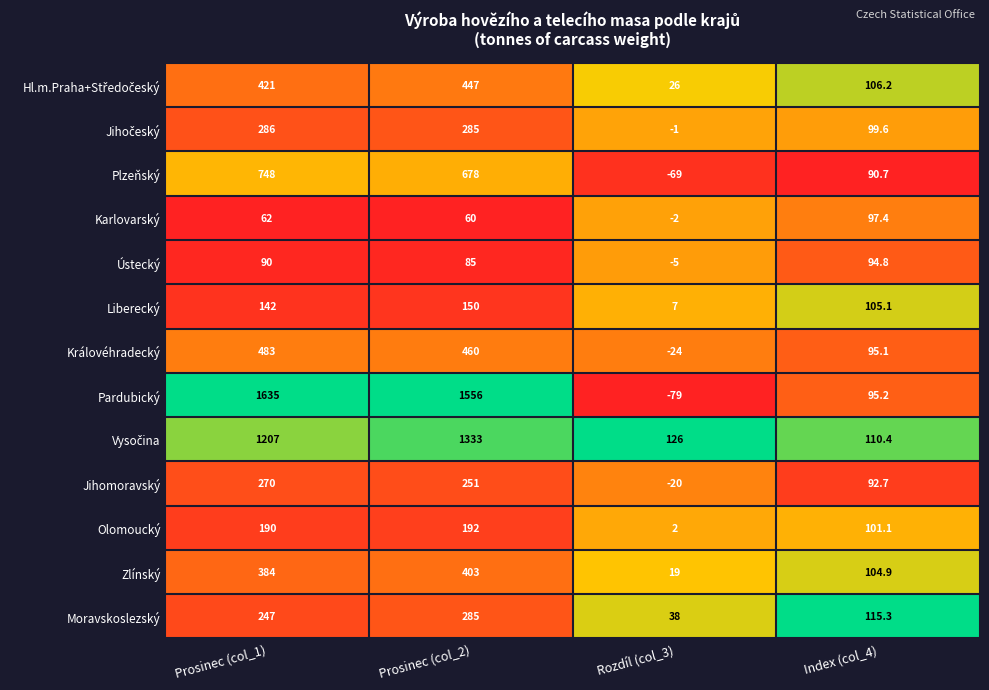

What is the minimum value for Zlínský?

19.0